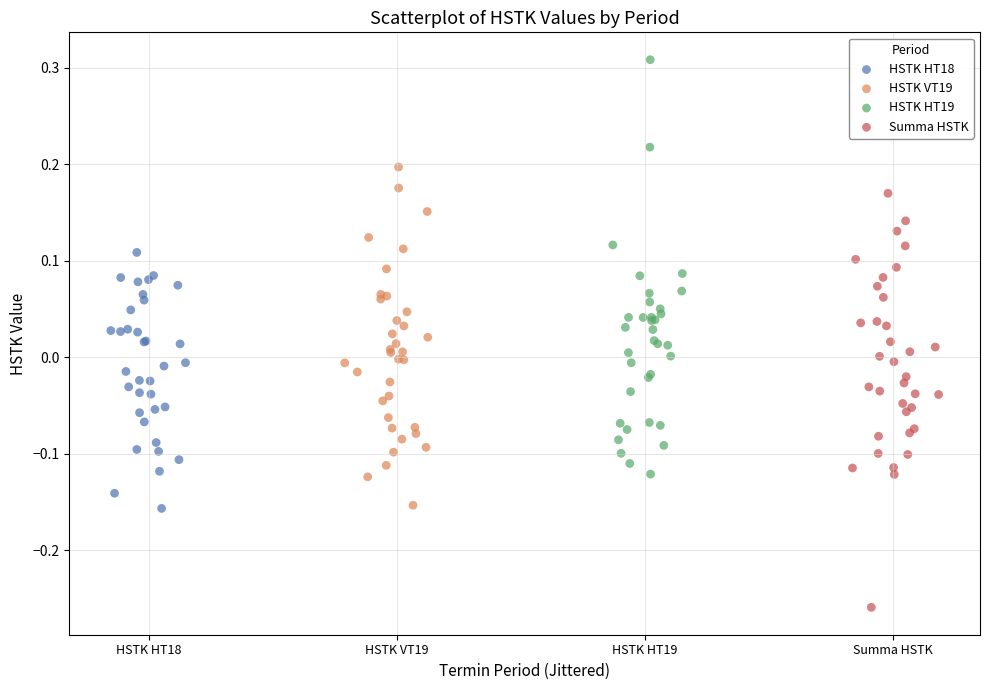

What are all the series names shown in the legend?

HSTK HT18, HSTK VT19, HSTK HT19, Summa HSTK